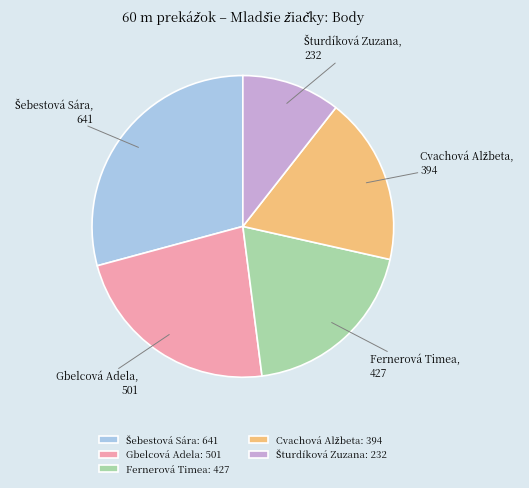

How many segments does this pie chart have?

5